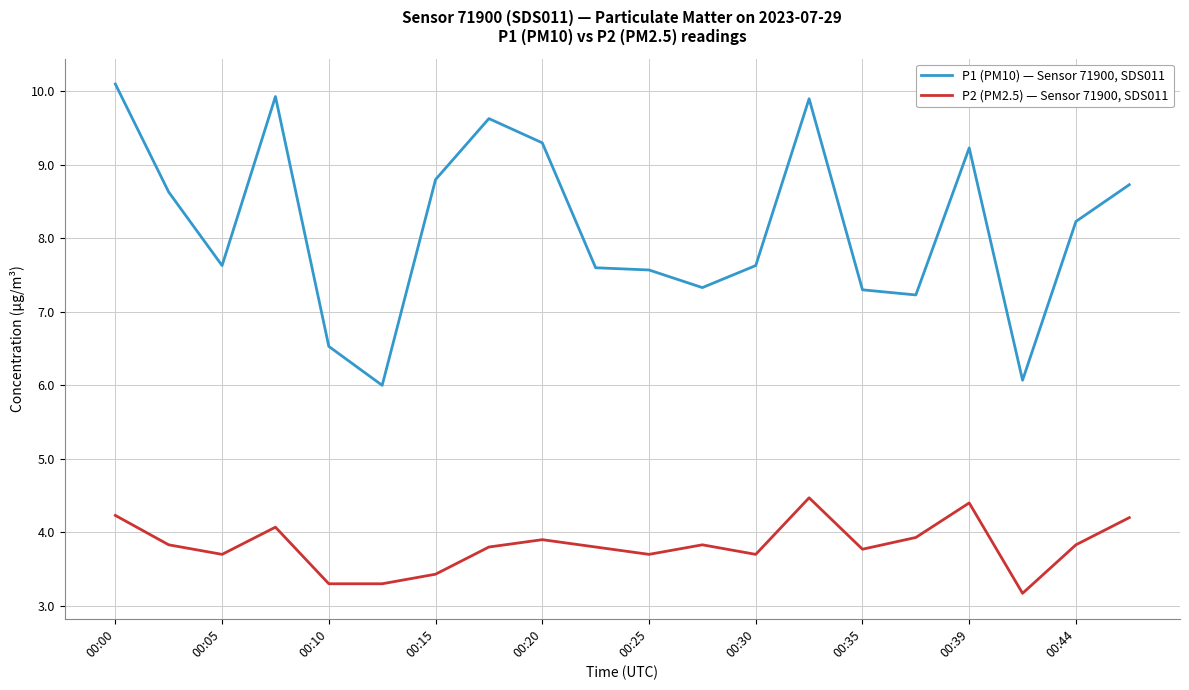

Rank the series by their average value, from highest to lowest.

P1 (PM10) — Sensor 71900, SDS011, P2 (PM2.5) — Sensor 71900, SDS011